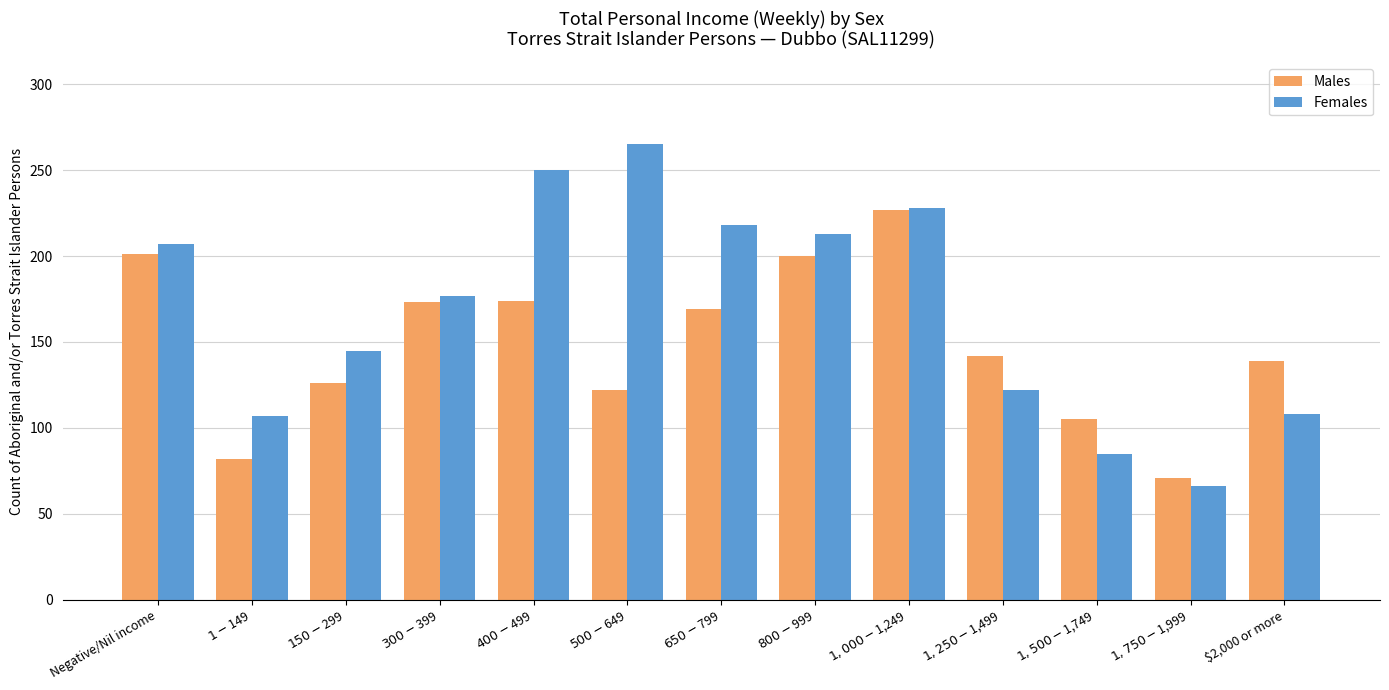

What position from the left is $800-$999?

8